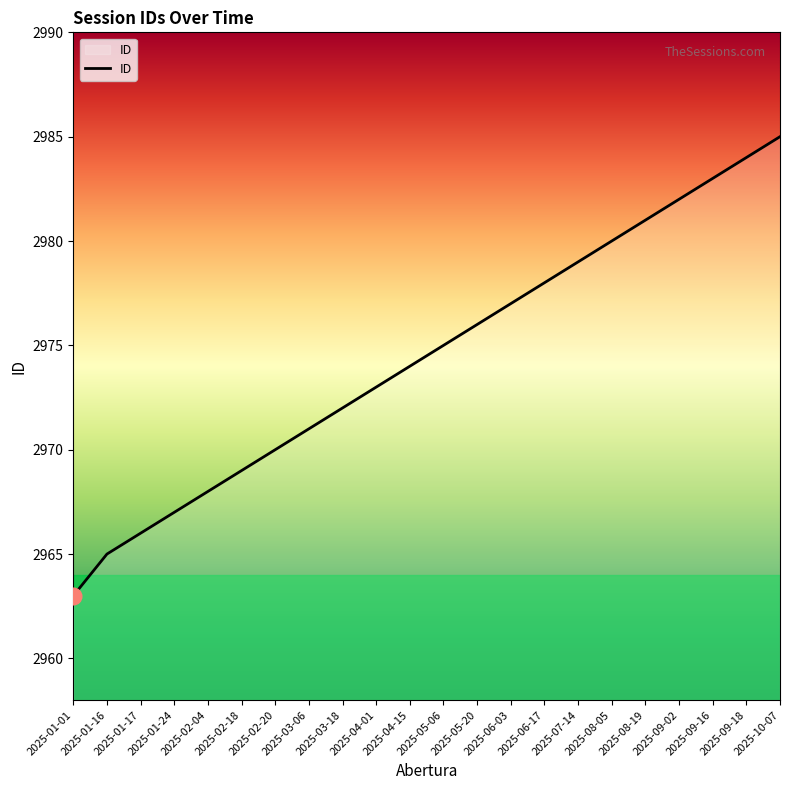

Read the value at 2025-02-04, to the nearest 5.

2970